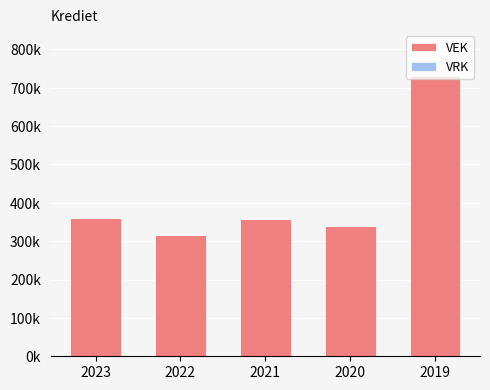

Are the bars horizontal?

No